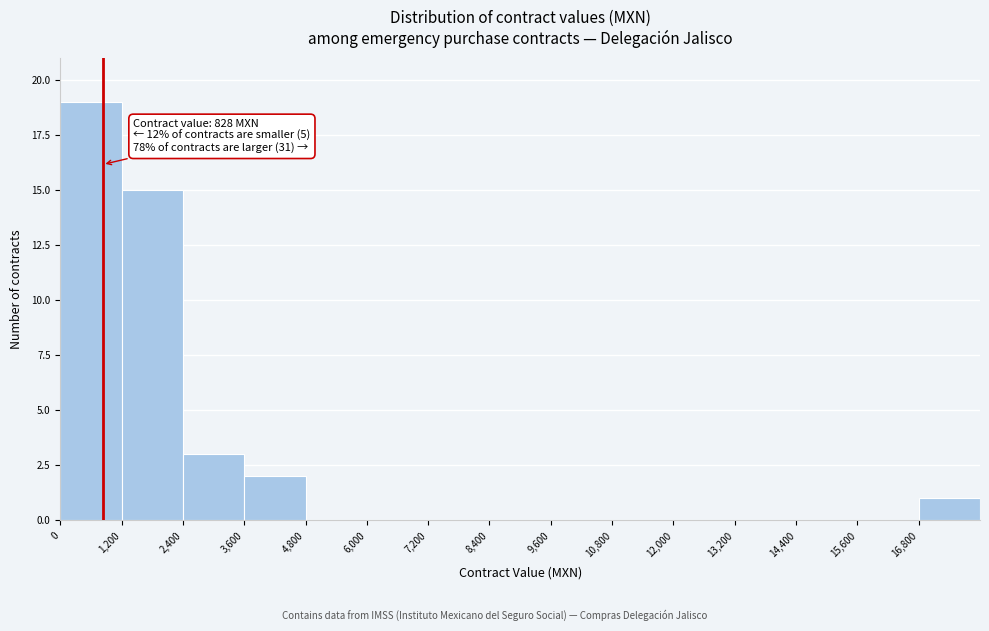

Which range on the x-axis has the tallest bar?

0 to 1200